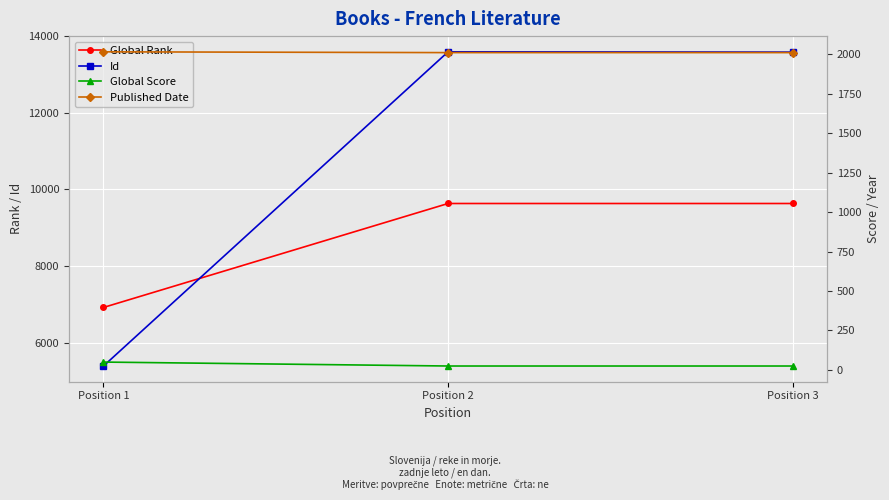

The value of Id at Position 3 is 20337. True or false?

False